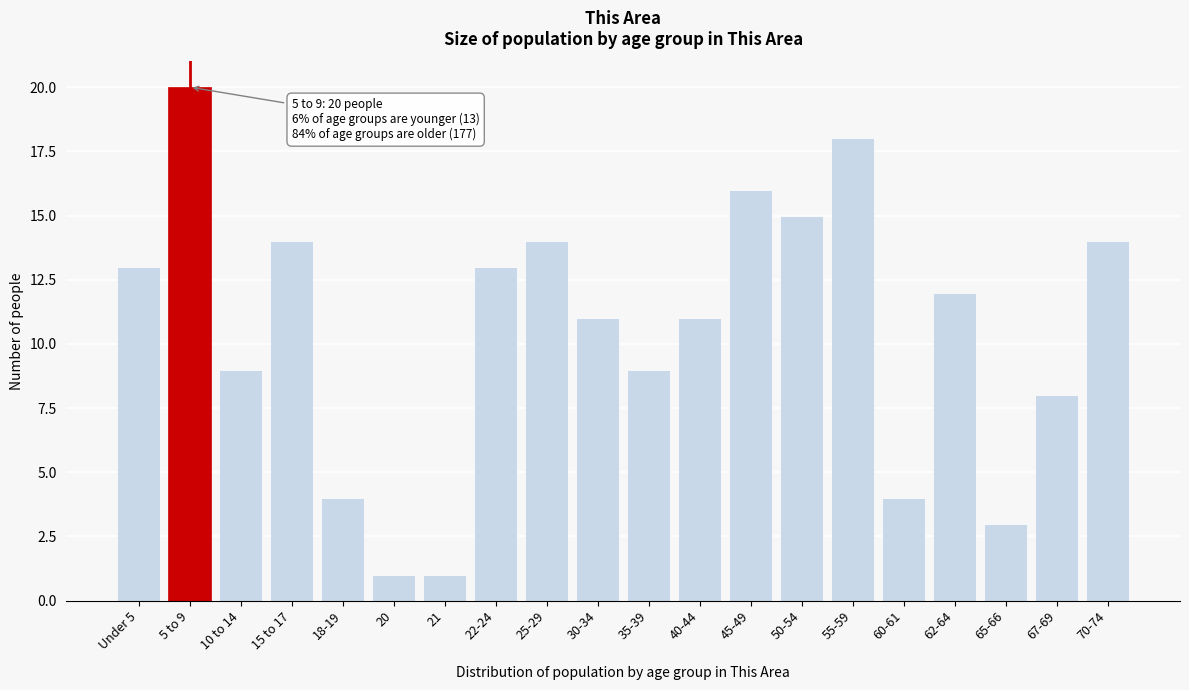

Reading left to right, transcribe all the data shown in this chart.

Under 5=13	5 to 9=20	10 to 14=9	15 to 17=14	18-19=4	20=1	21=1	22-24=13	25-29=14	30-34=11	35-39=9	40-44=11	45-49=16	50-54=15	55-59=18	60-61=4	62-64=12	65-66=3	67-69=8	70-74=14